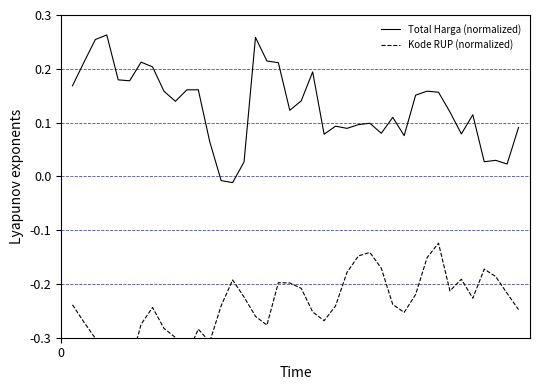

True or false: Total Harga (normalized) and Kode RUP (normalized) intersect in this chart.

False